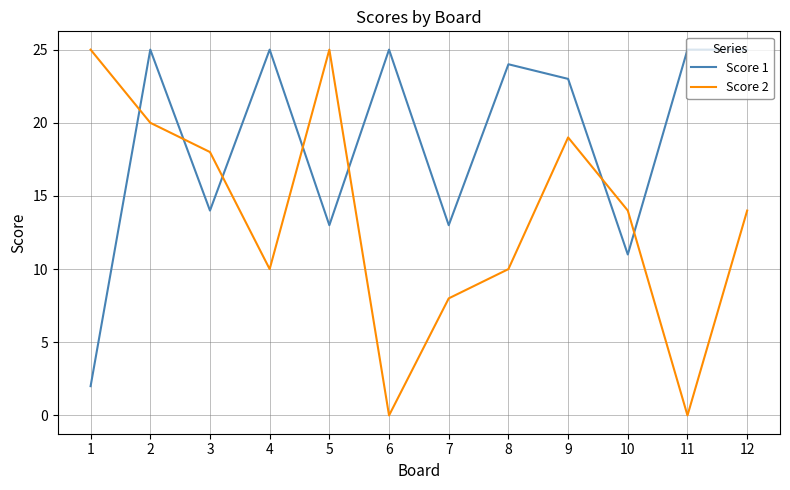

Is the value of Score 2 at 10 greater than the value of Score 1 at 9?

No